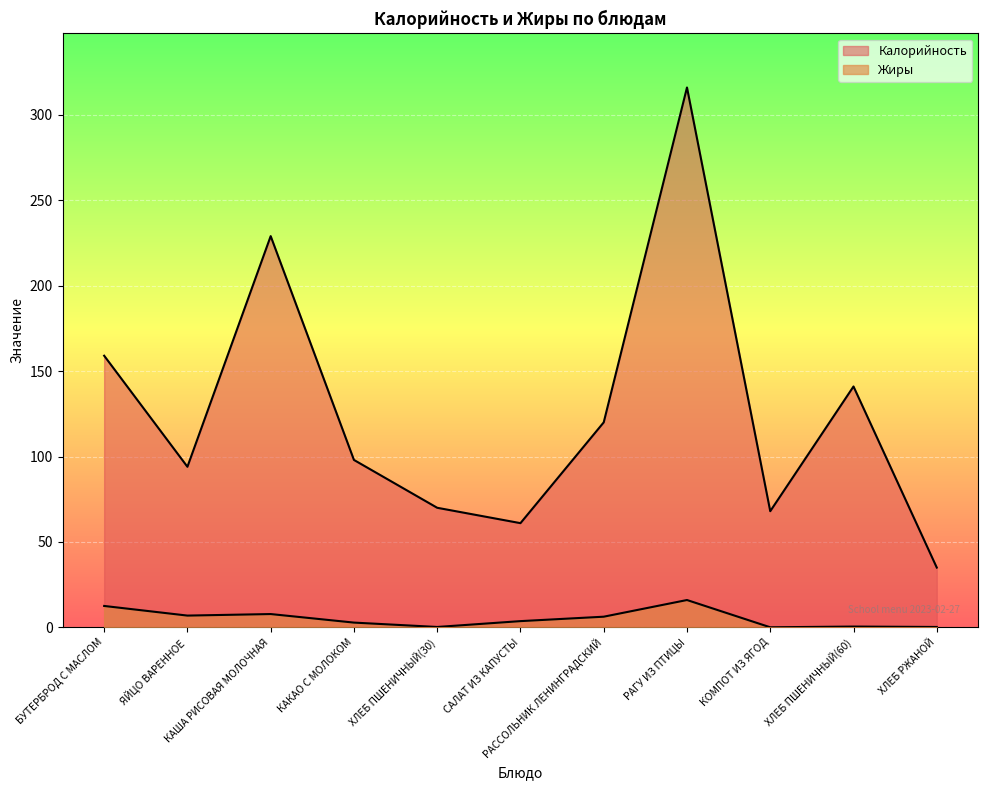

What is the difference between the second highest and minimum values in the Жиры series?

12.5